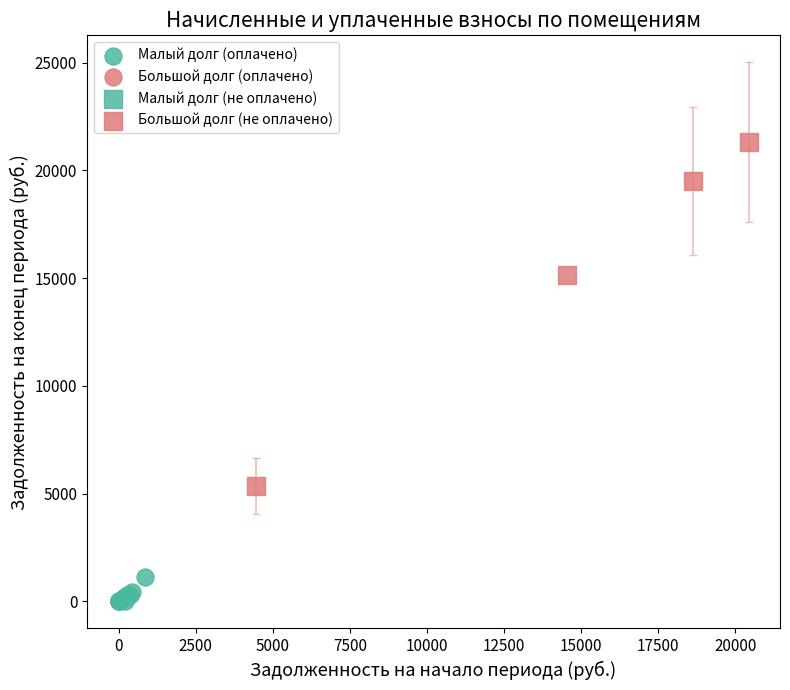

Which series reaches the minimum Y coordinate?

Малый долг (оплачено)